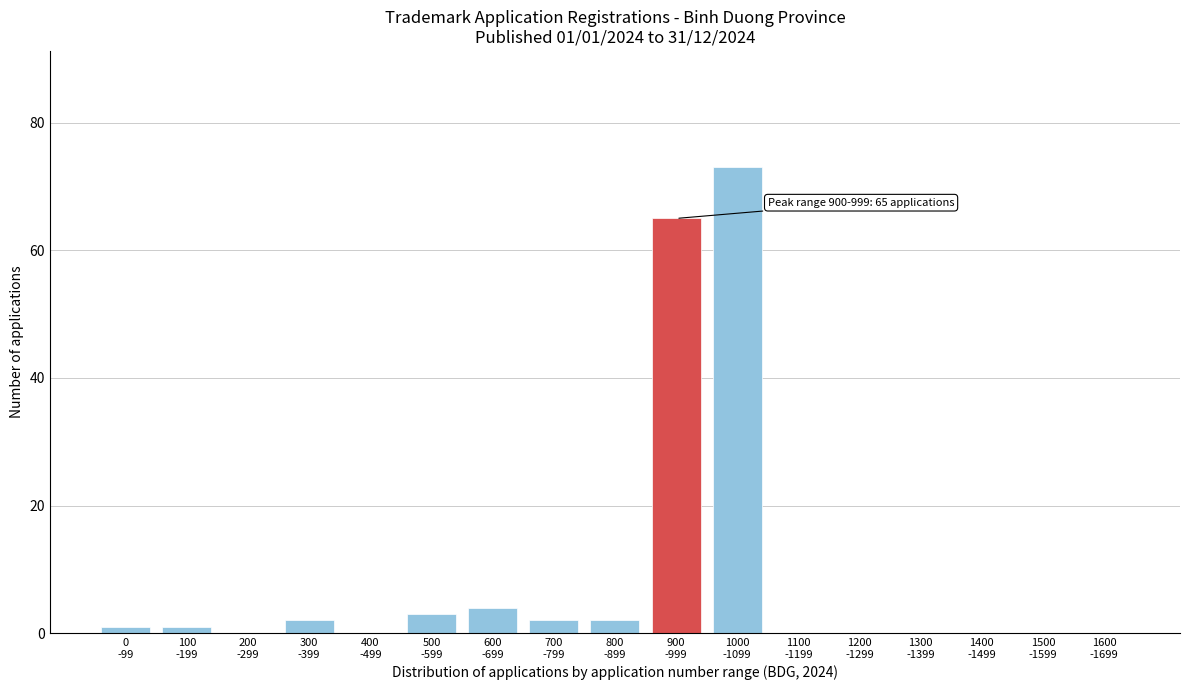

What is the greatest value displayed?

73